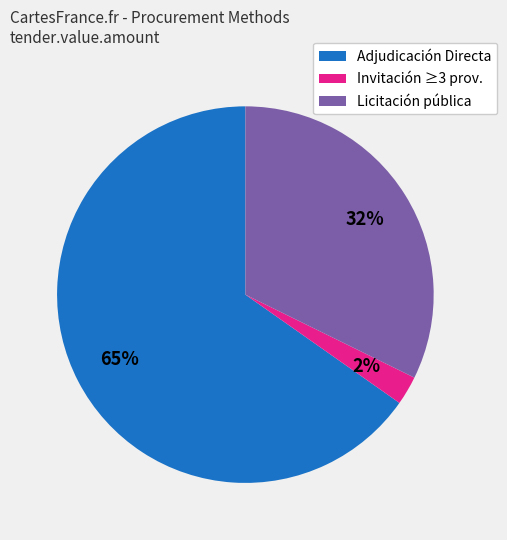

Which category has the biggest portion of the pie?

Adjudicación Directa